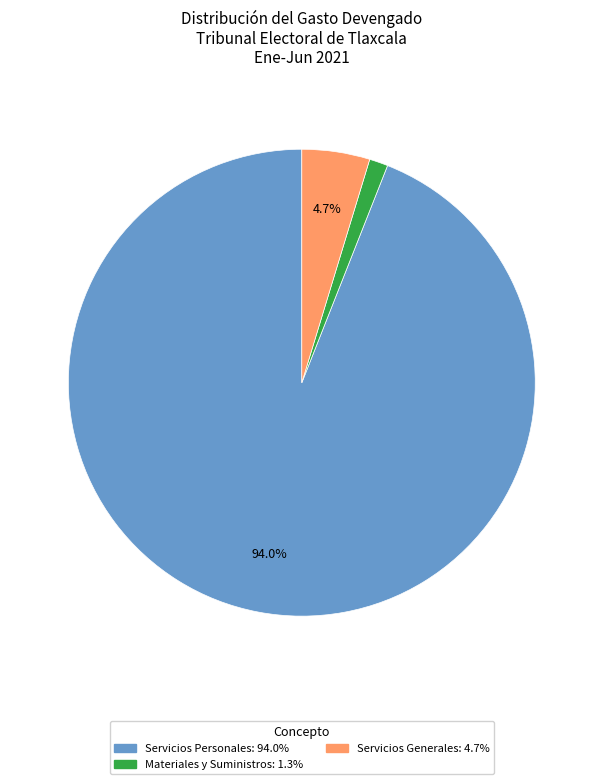

Is there a majority slice in this chart?

Yes